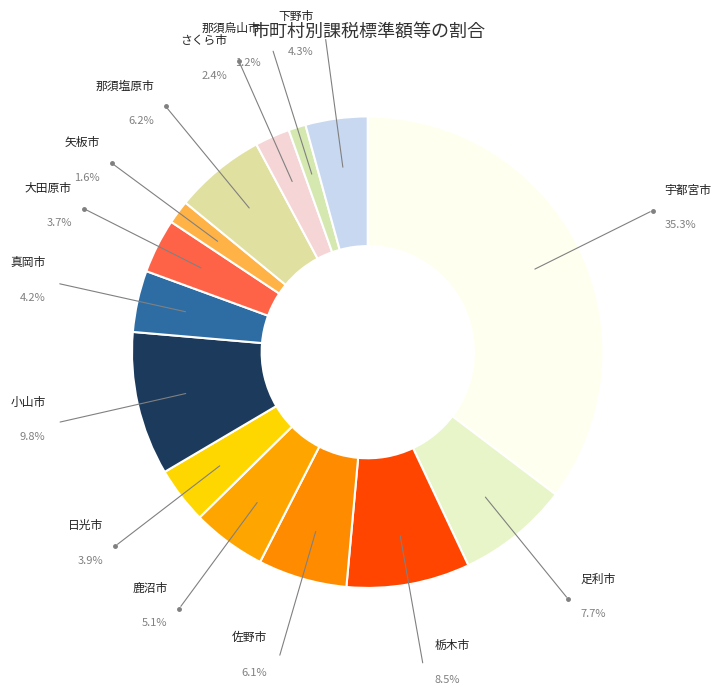

Which category has the biggest portion of the pie?

宇都宮市